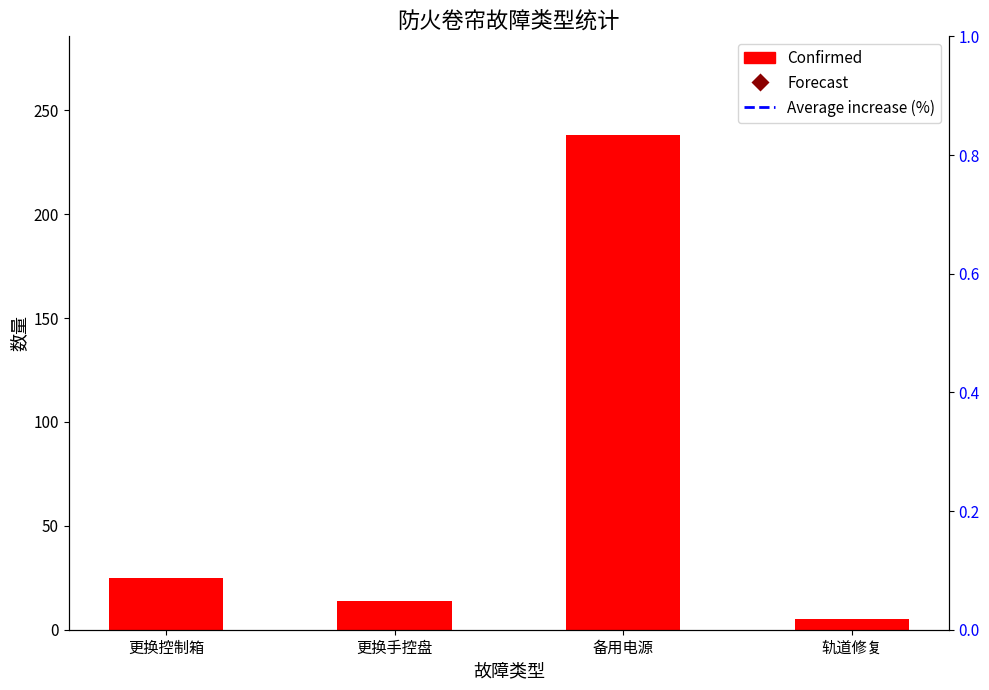

How many bars are there in total?

4